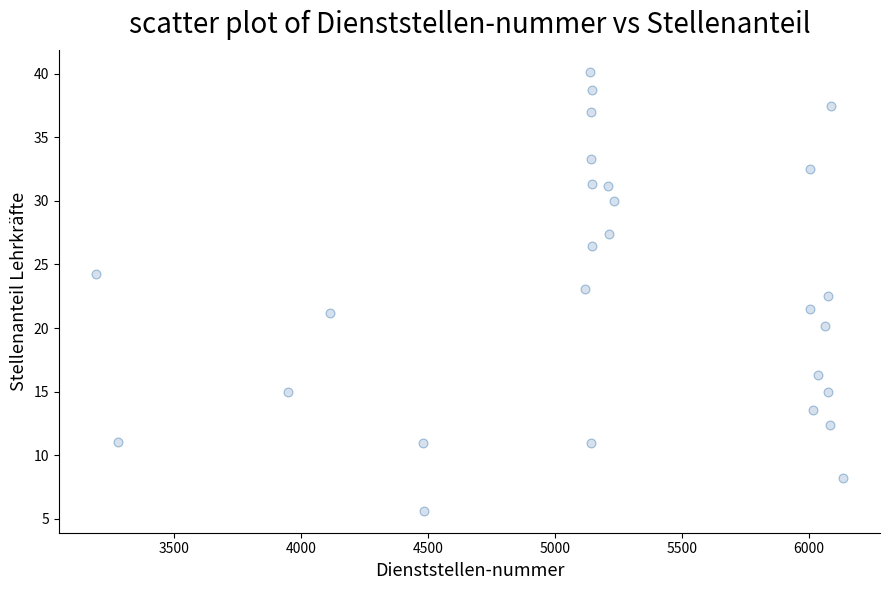

What is the range of Y values (max minus min)?

34.5